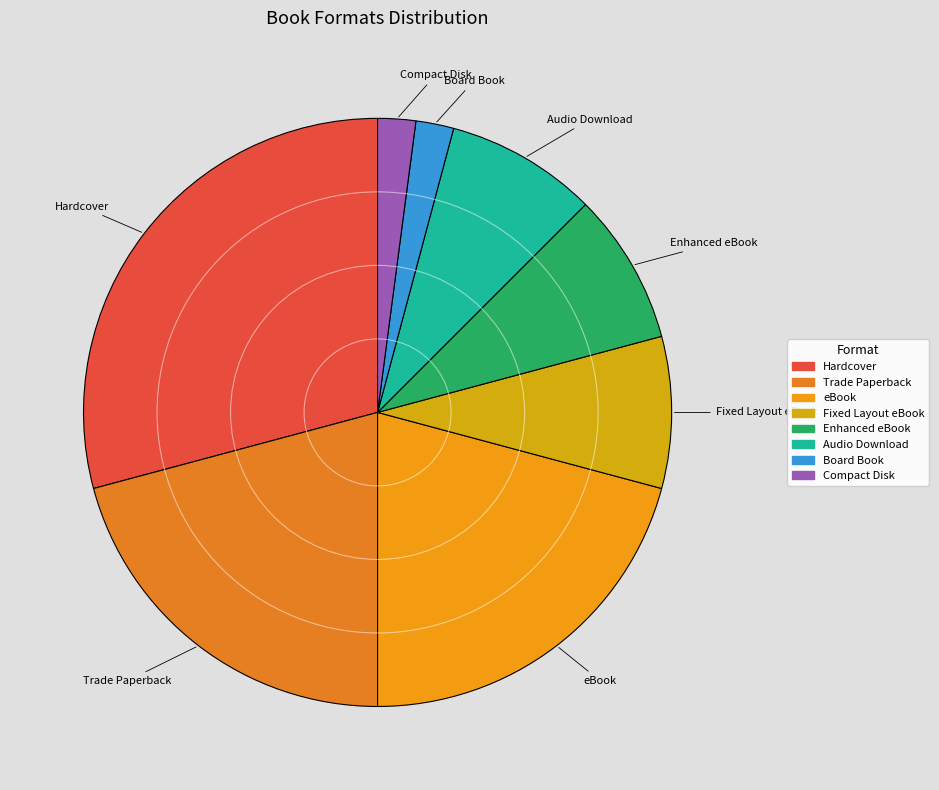

What is the largest slice in the pie chart?

Hardcover